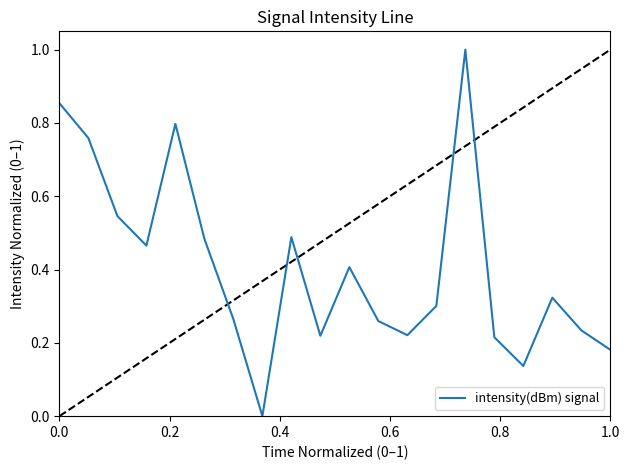

What is the difference between the maximum and minimum values?

1.0